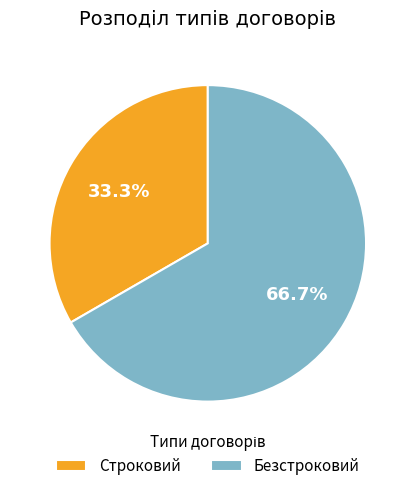

Which category has the smallest portion of the pie?

Строковий